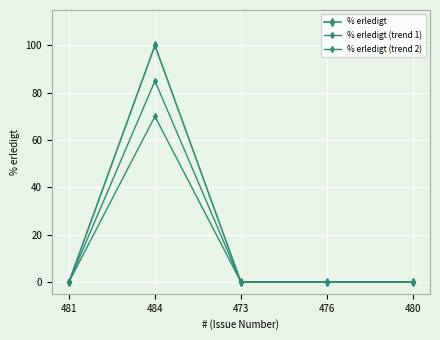

True or false: % erledigt and % erledigt (trend 2) cross at least once.

False